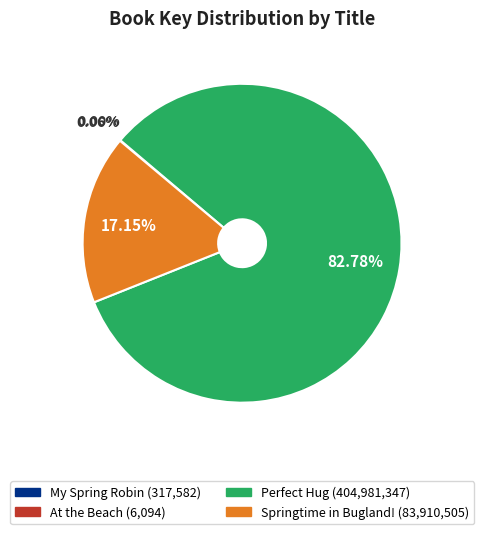

What is the largest slice in the pie chart?

Perfect Hug